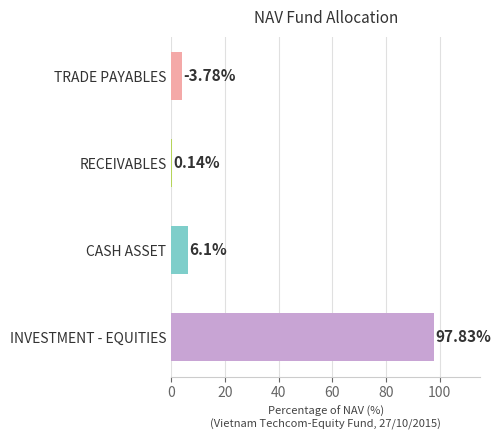

At which label is the value closest to 48?

CASH ASSET